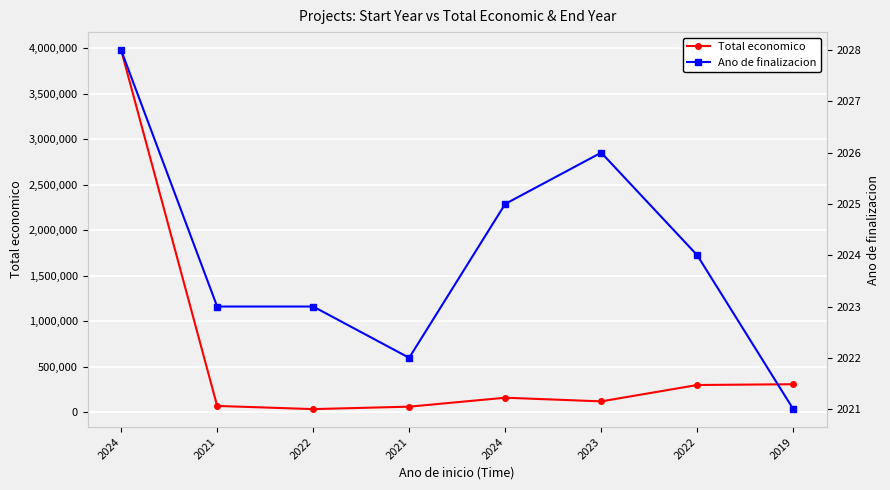

How many Ano de finalizacion values are between 2023 and 2026?

5